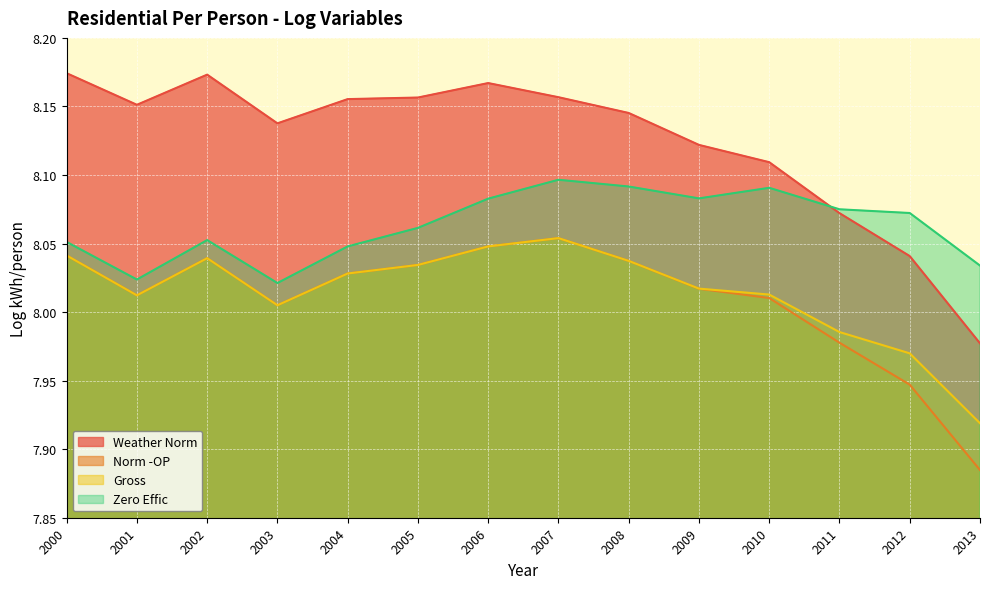

What is the lowest value of the Gross series?

7.9